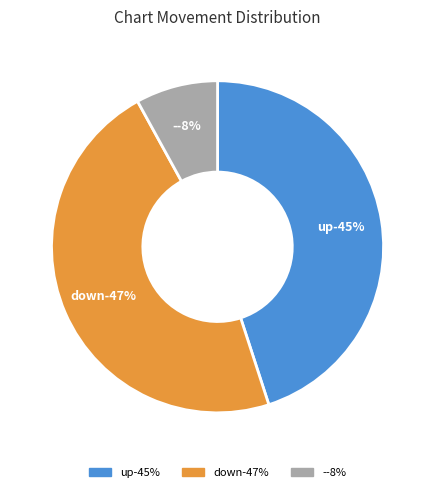

Is the sum of - and up greater than half?

Yes